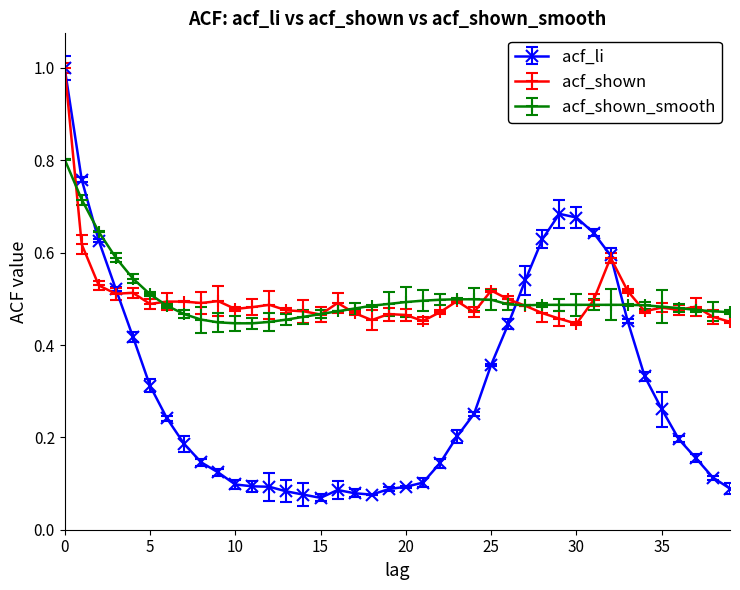

Where is acf_li nearest to the value 0?

15